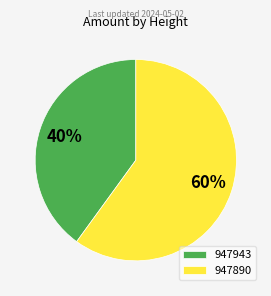

Which has a higher value, 947890 or 947943?

947890